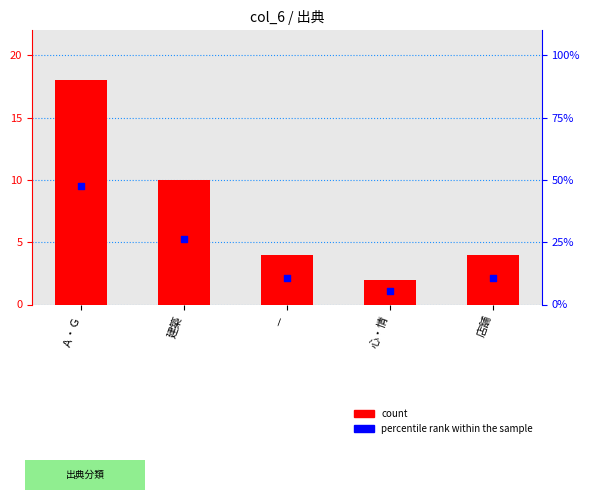

Which series contains the highest Y value?

percentile rank within the sample